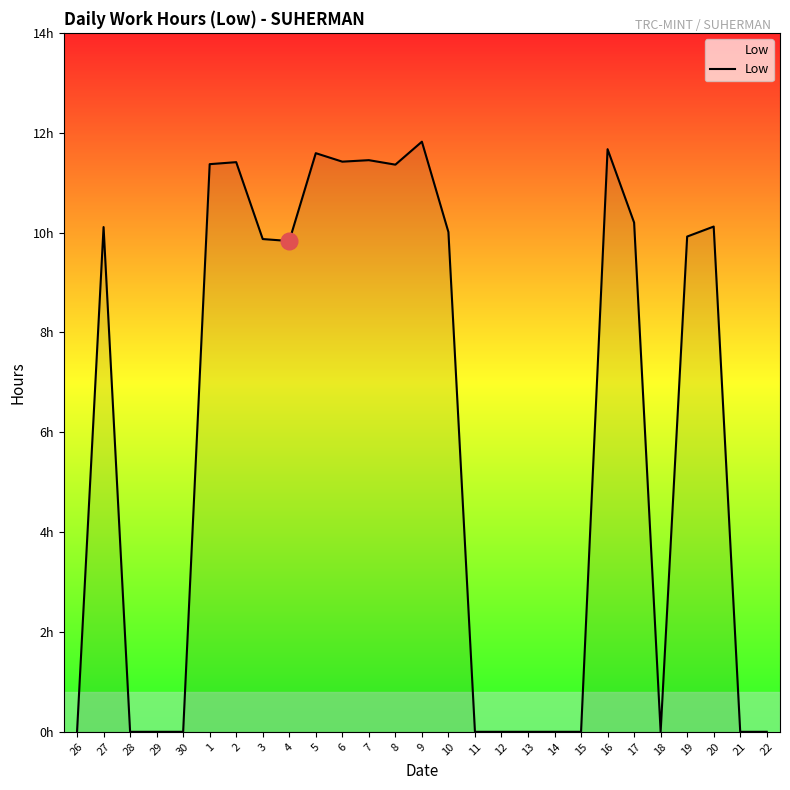

At which label does the data first exceed 9?

27